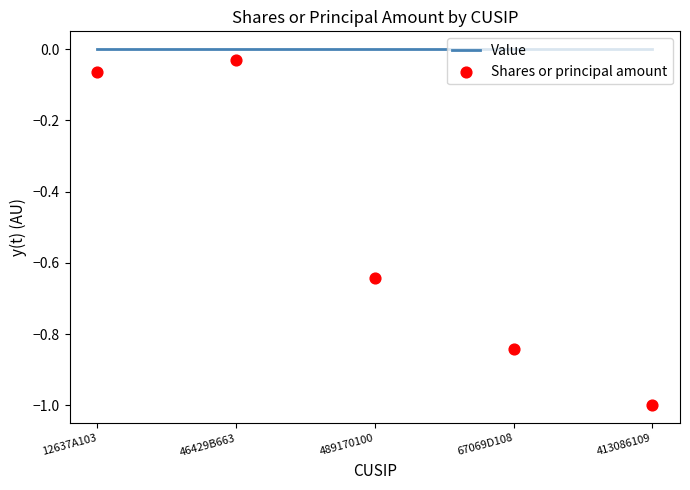

At which category is the sum across all series the highest?

46429B663